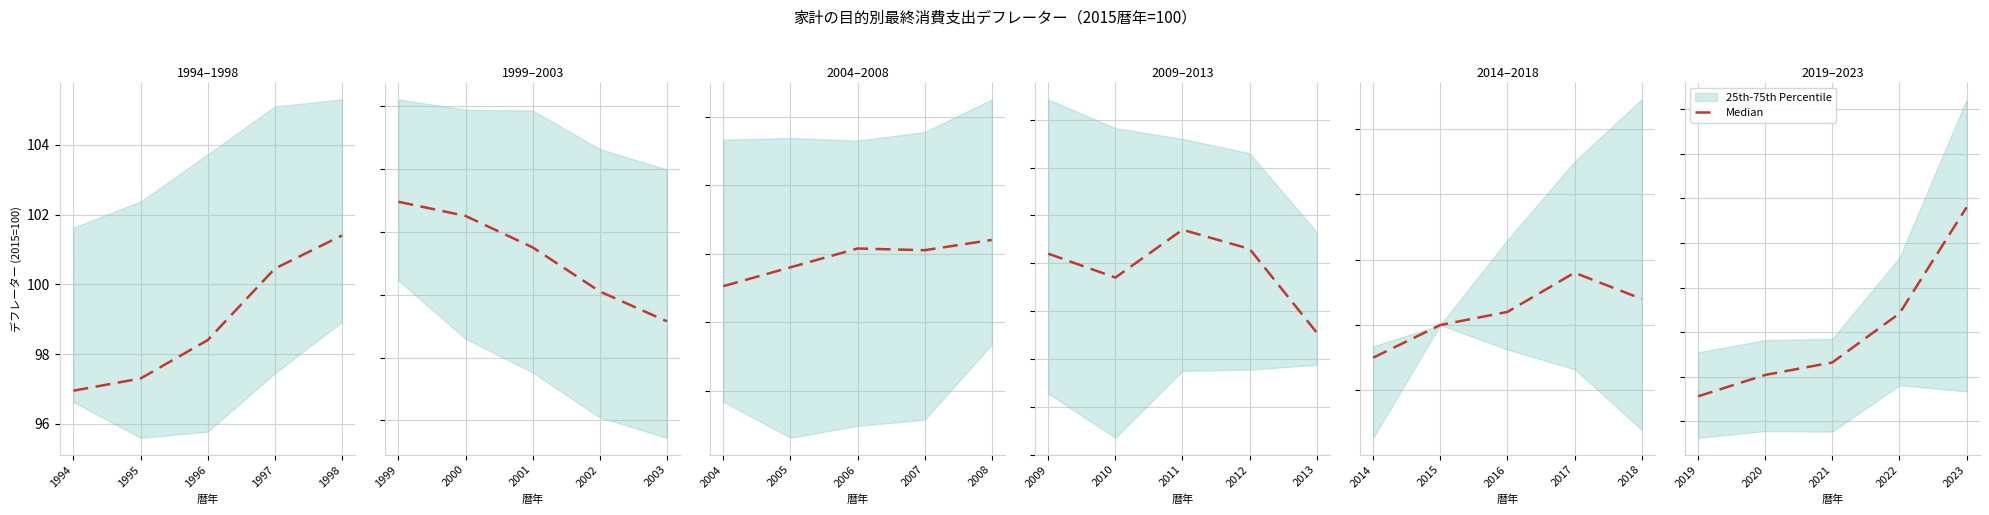

Which has a higher value, 1996 or 1997?

1997